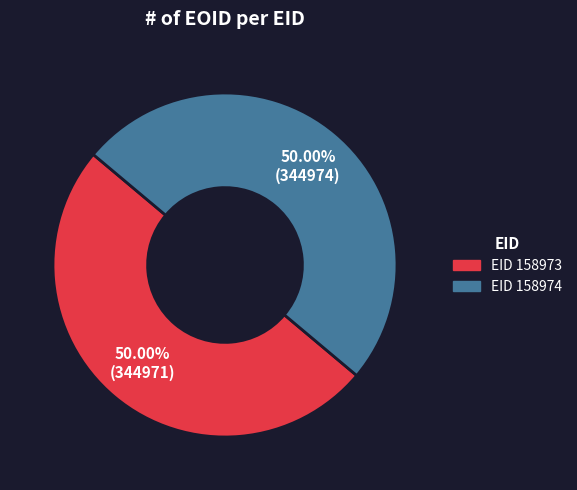

How many segments does this pie chart have?

2